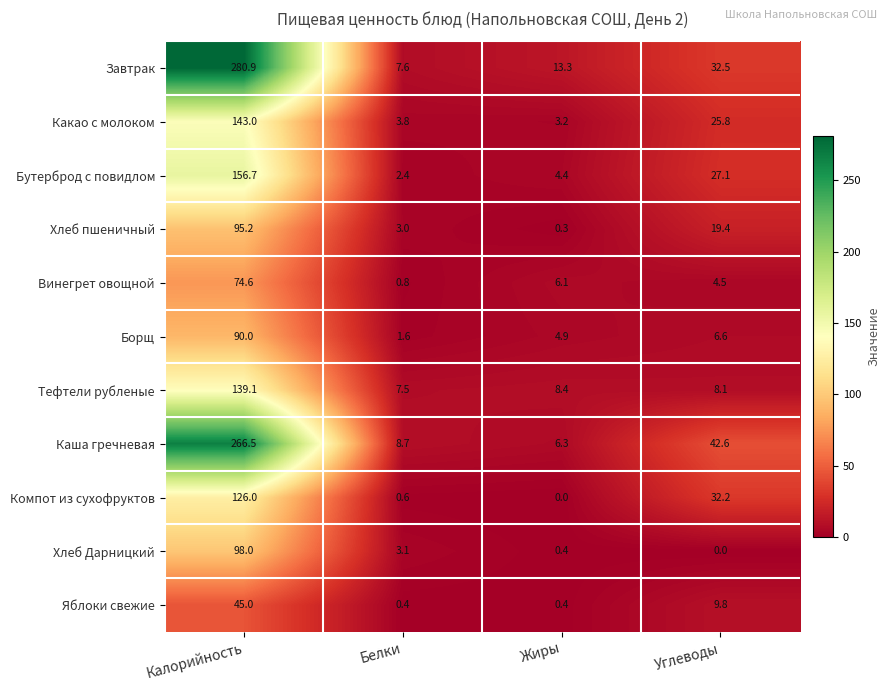

Which label corresponds to the largest value in the chart?

Калорийность